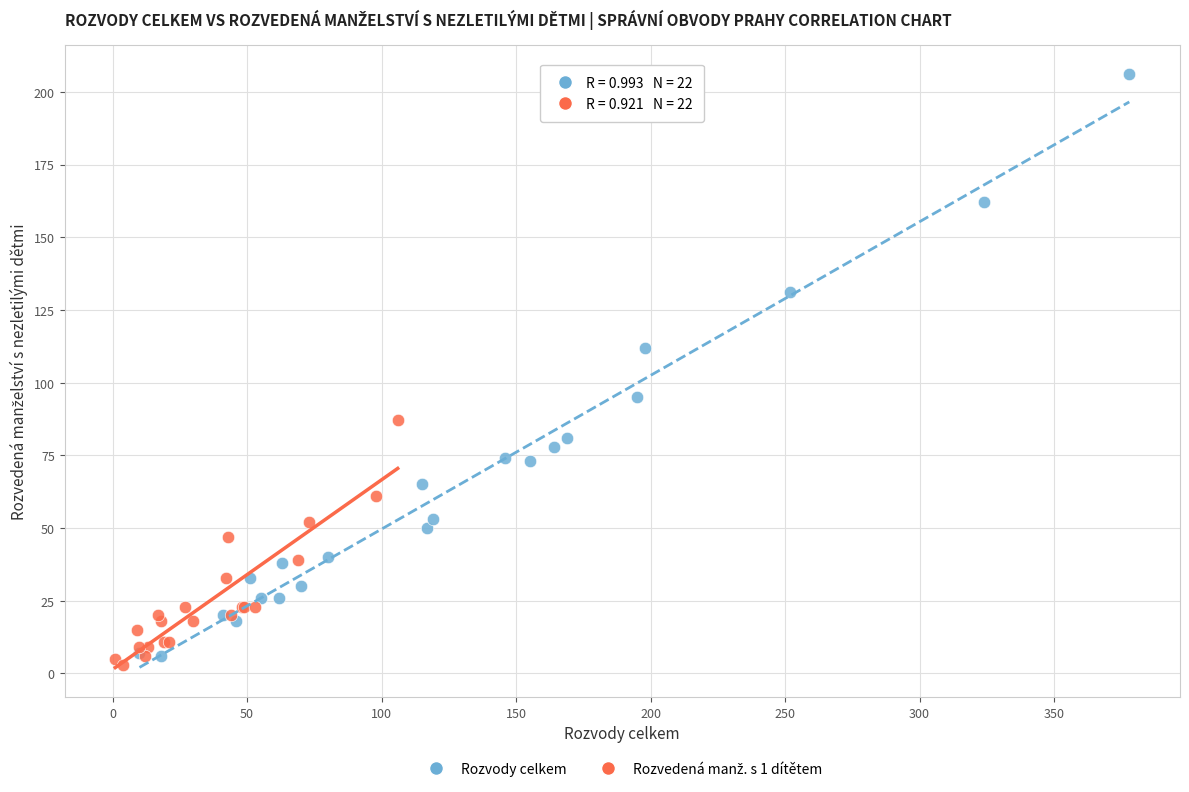

Which series contains the highest Y value?

Rozvody celkem